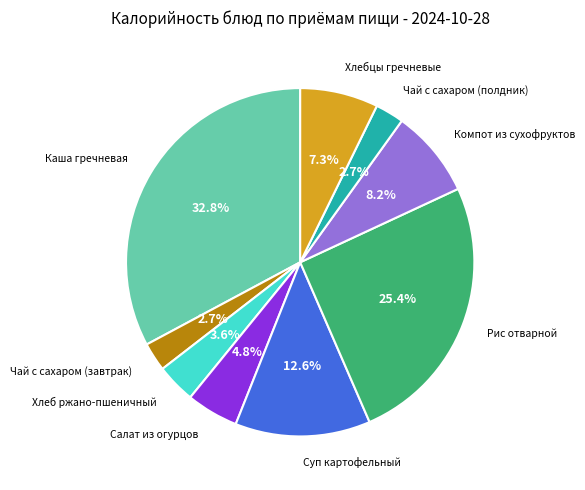

Is there a majority slice in this chart?

No